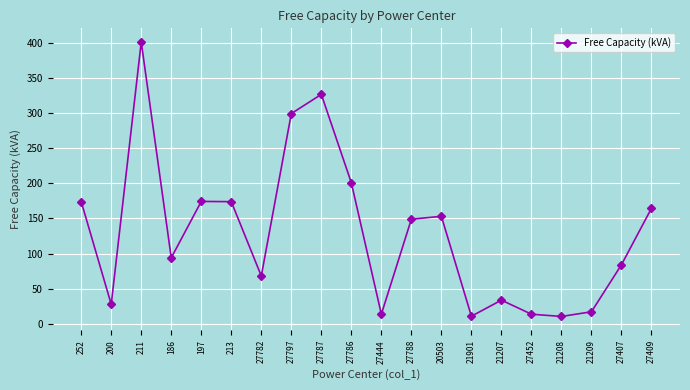

True or false: there are more than 1 points higher than both neighbors.

True